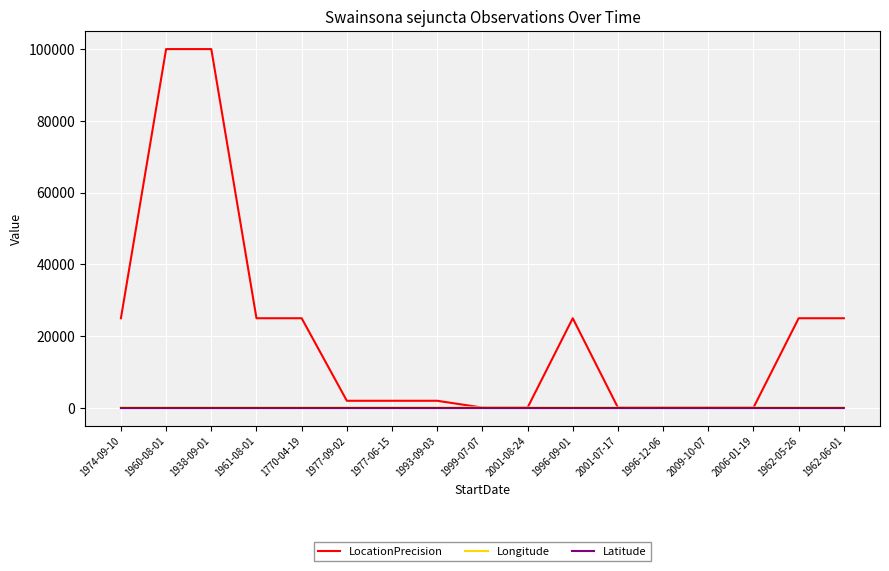

True or false: Latitude has a value of -25.5 at 1938-09-01.

True